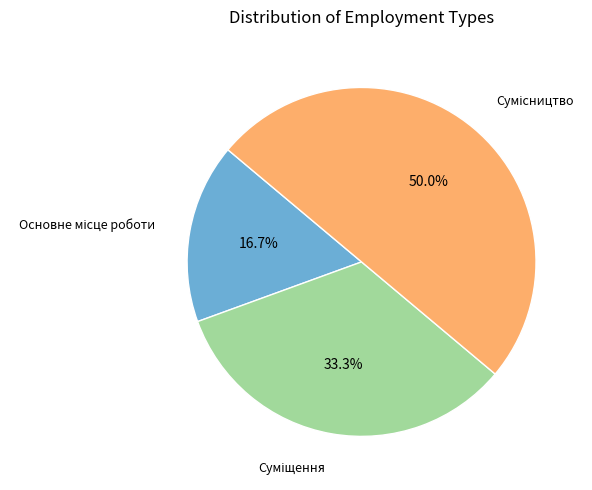

Is it true that Суміщення is 33% of the pie?

True